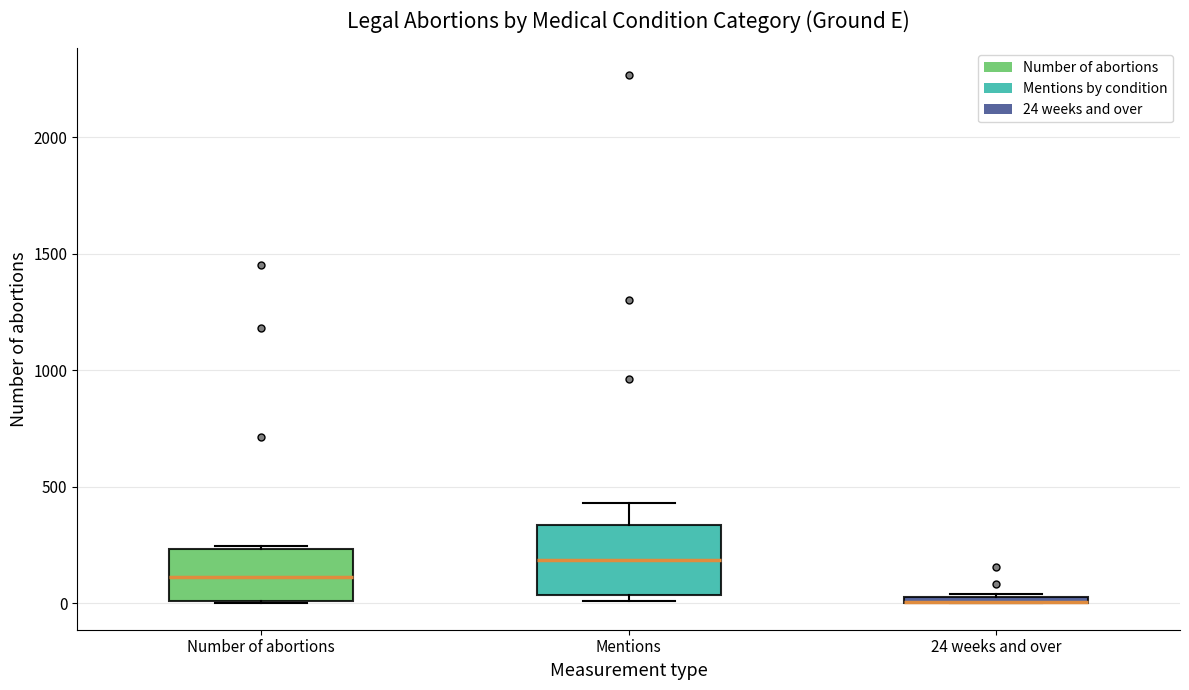

Where does the median line of the box for Number of abortions sit on the y-axis? The values are not printed on the chart, so give them approximately, as read against the axis.

100